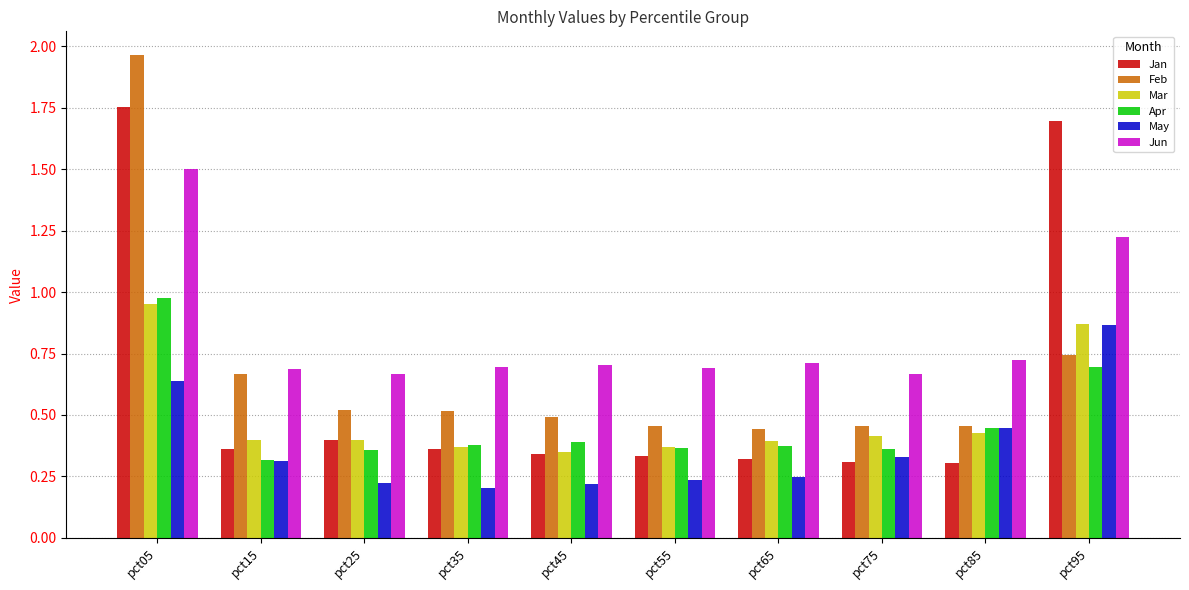

The value of Apr at pct85 is 0.4. True or false?

True